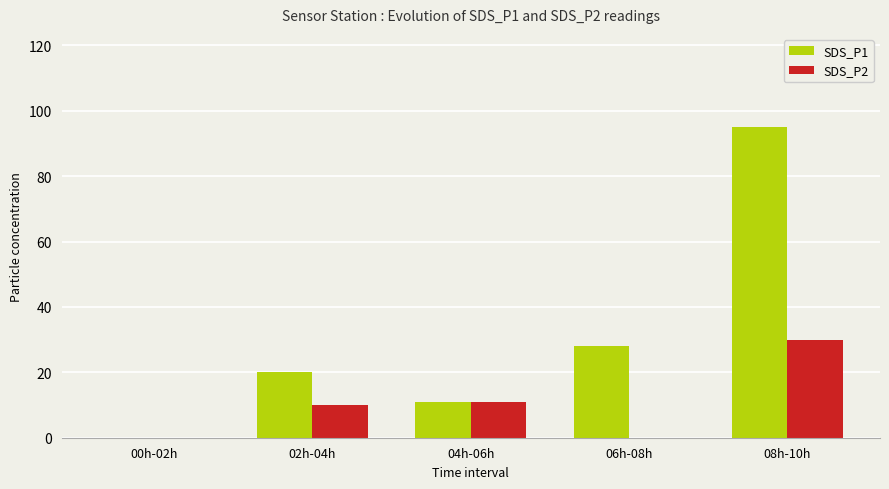

Which series changed the most between 00h-02h and 06h-08h?

SDS_P1